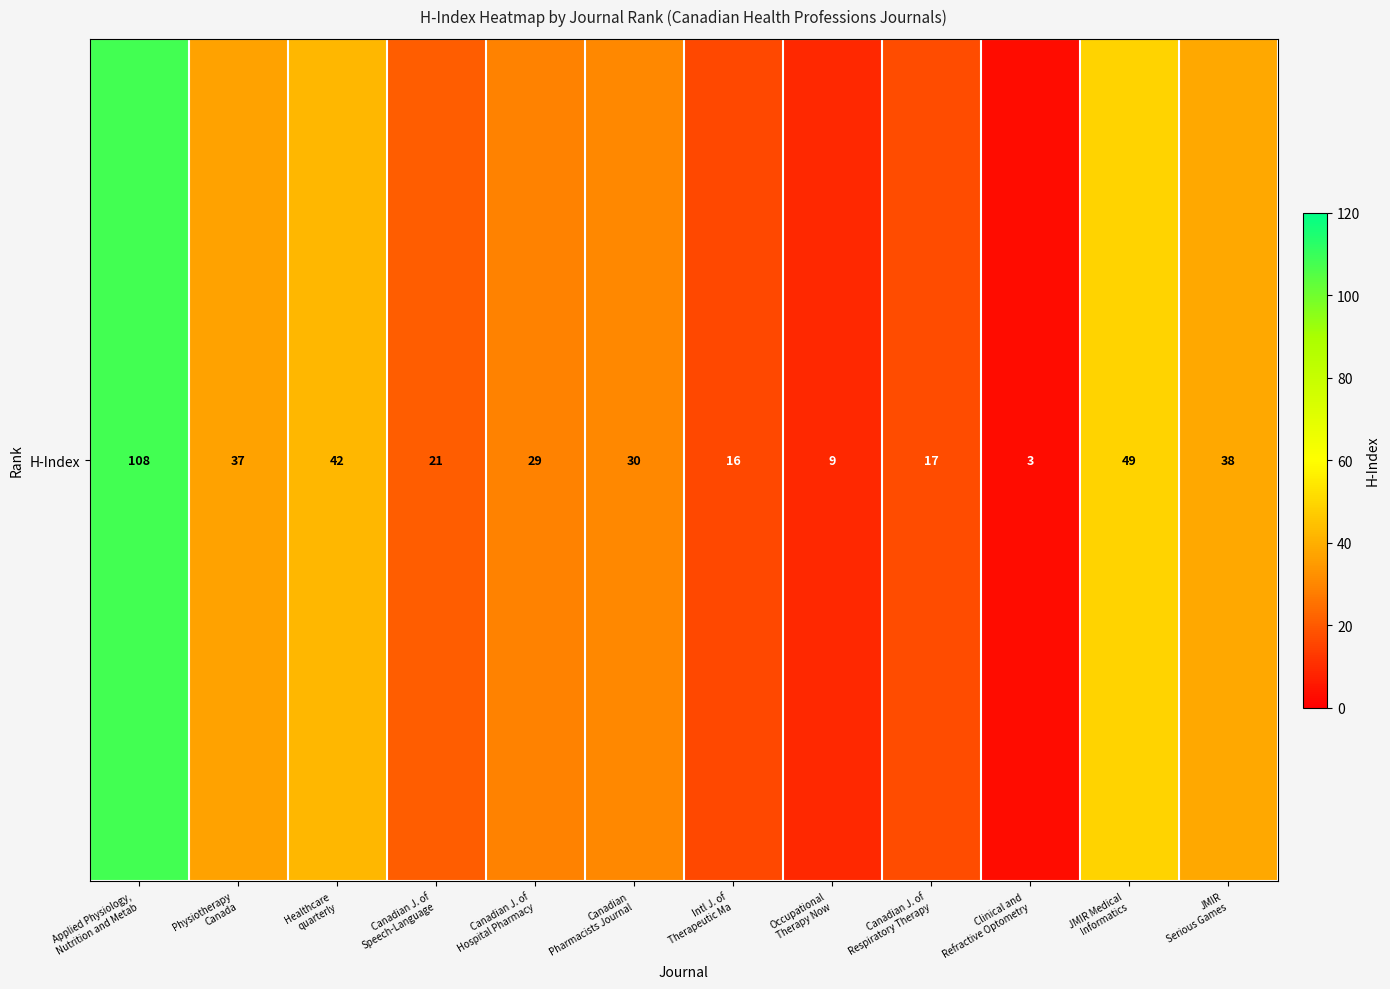

List the labels in order of value, largest first.

Applied Physiology,
Nutrition and Metab, JMIR Medical
Informatics, Healthcare
quarterly, JMIR
Serious Games, Physiotherapy
Canada, Canadian
Pharmacists Journal, Canadian J. of
Hospital Pharmacy, Canadian J. of
Speech-Language, Canadian J. of
Respiratory Therapy, Intl J. of
Therapeutic Ma, Occupational
Therapy Now, Clinical and
Refractive Optometry